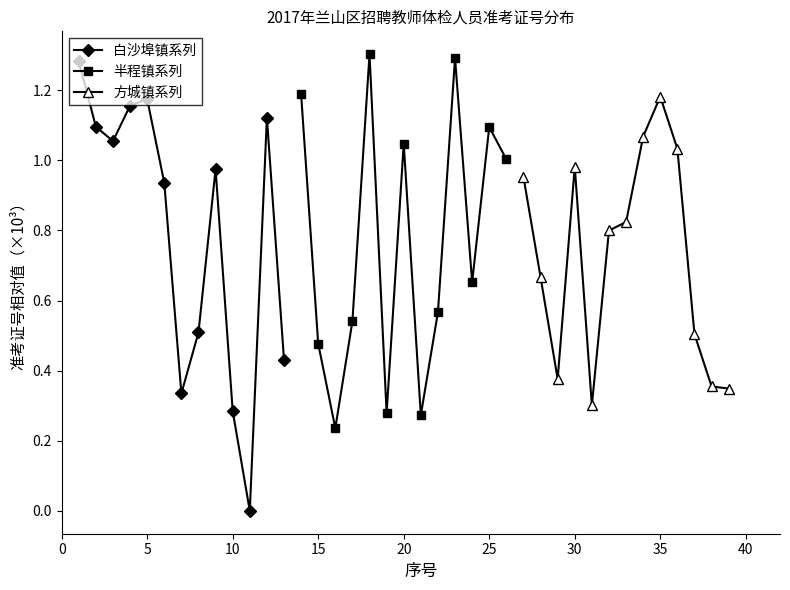

How many interior local peaks does the 白沙埠镇系列 series have?

3